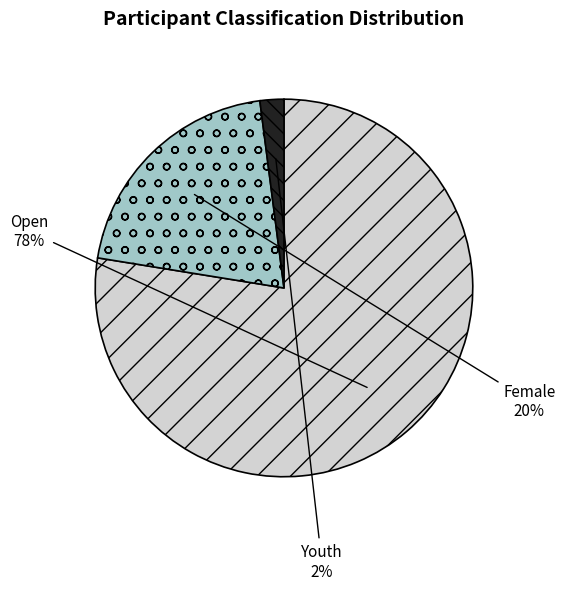

Combined, do Youth and Female account for over 50%?

No